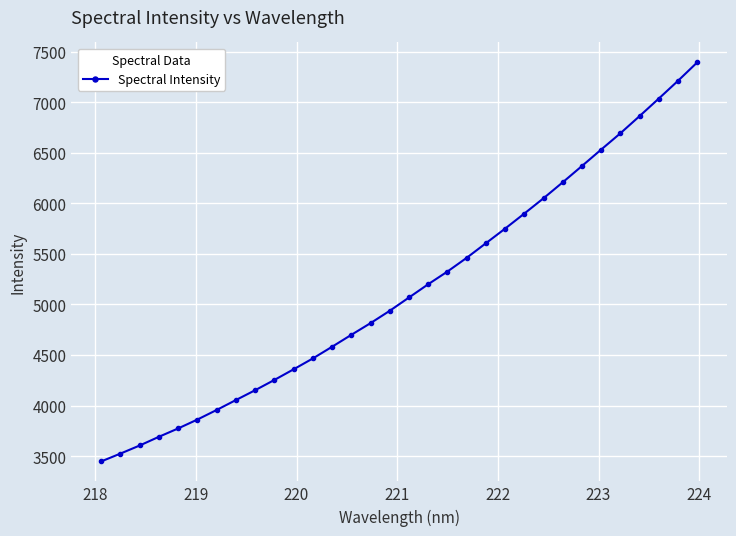

Does the chart display data point markers on the line(s)?

Yes